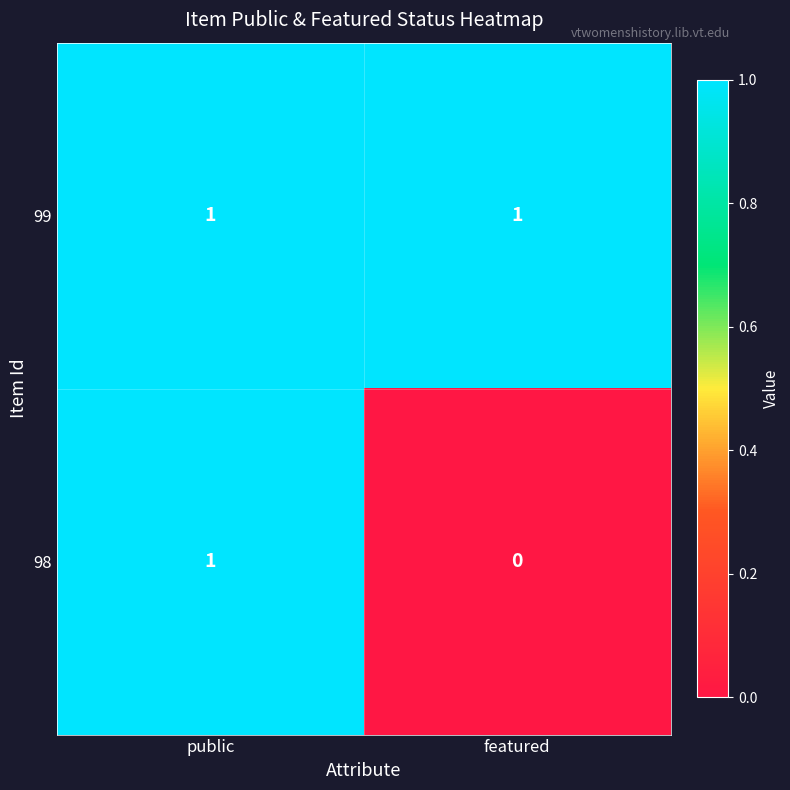

Which series has the largest range (max minus min)?

98